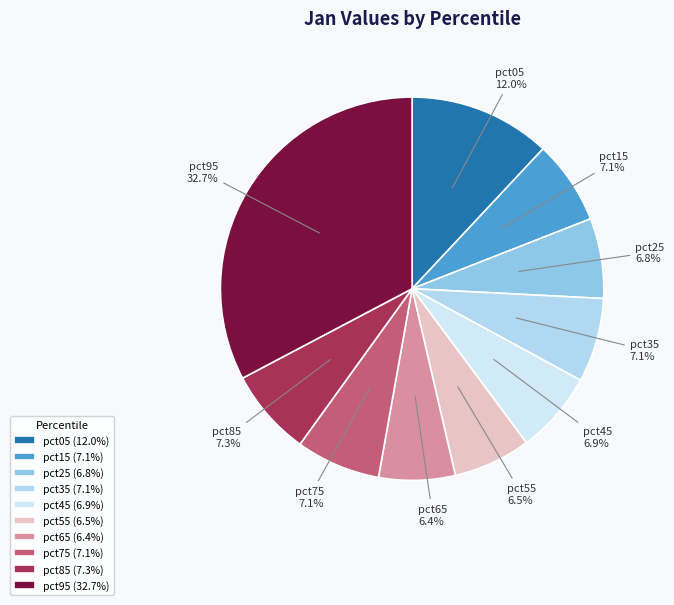

Do pct15 and pct65 together represent more than half of the pie?

No